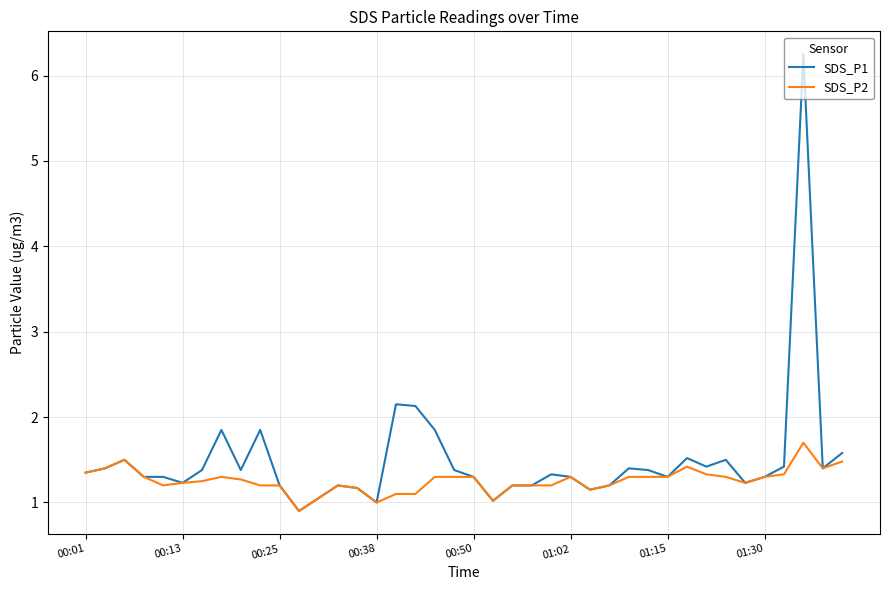

What are all the series names shown in the legend?

SDS_P1, SDS_P2